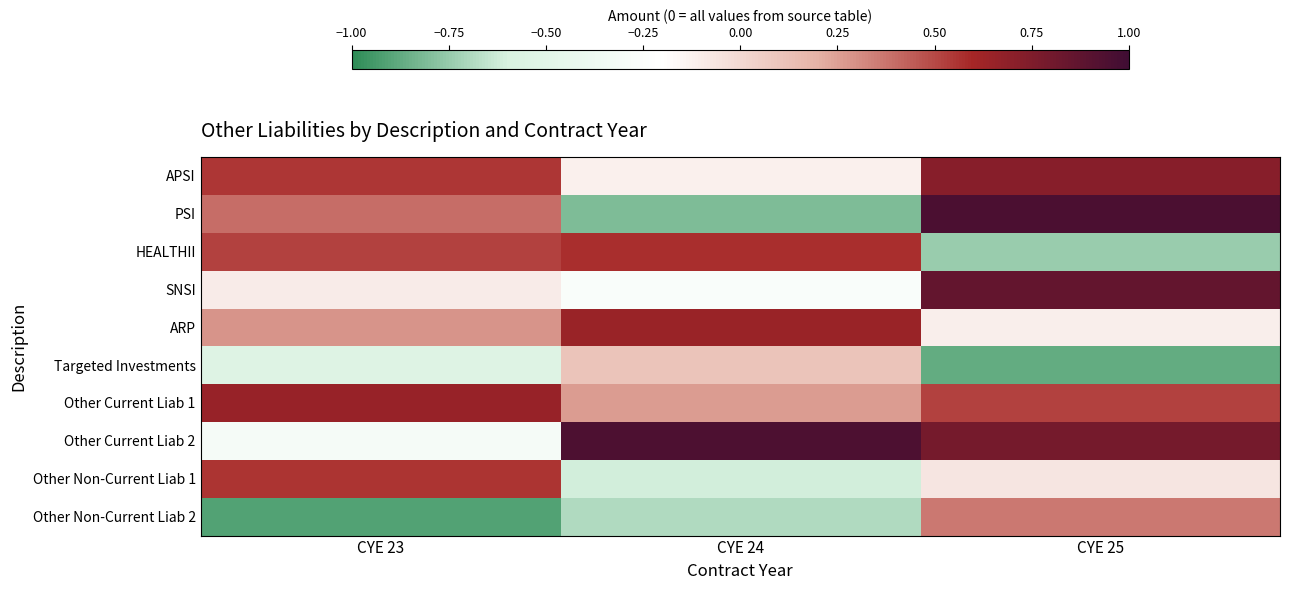

Which has a higher value, CYE 24 or CYE 23?

CYE 23